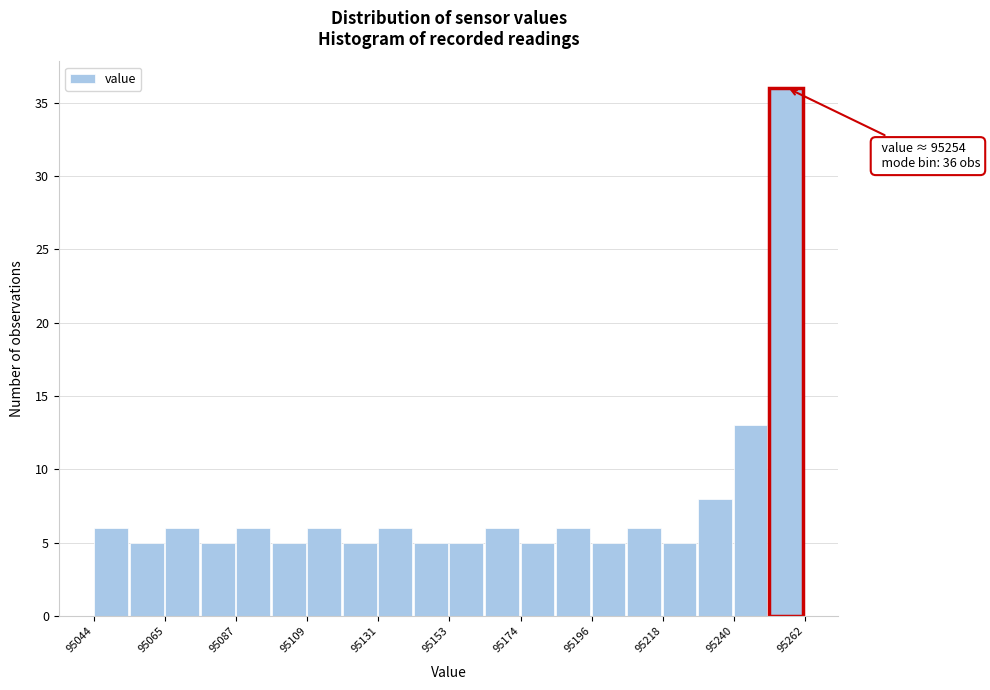

Around what value on the x-axis is the tallest bar? Give the approximate position of its centre, as read against the axis.

95255